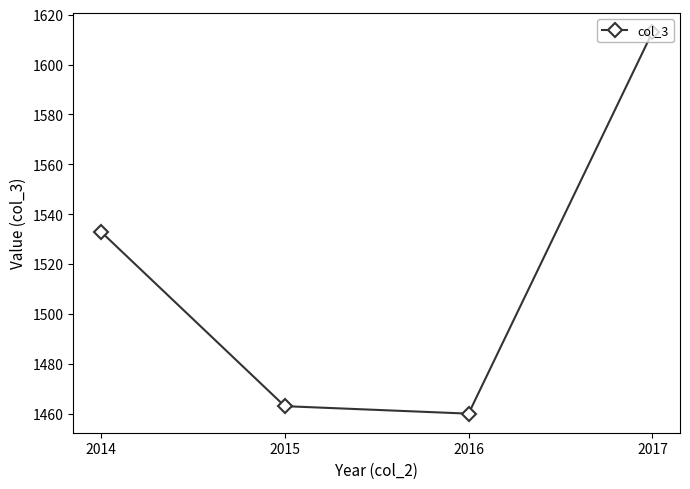

The chart shows a value of 1613 at 2017. True or false?

True